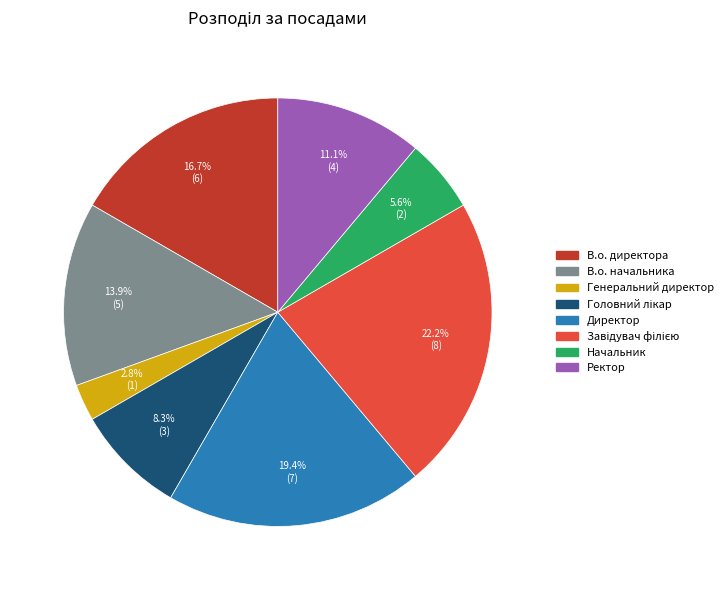

Which category has the smallest portion of the pie?

Генеральний директор